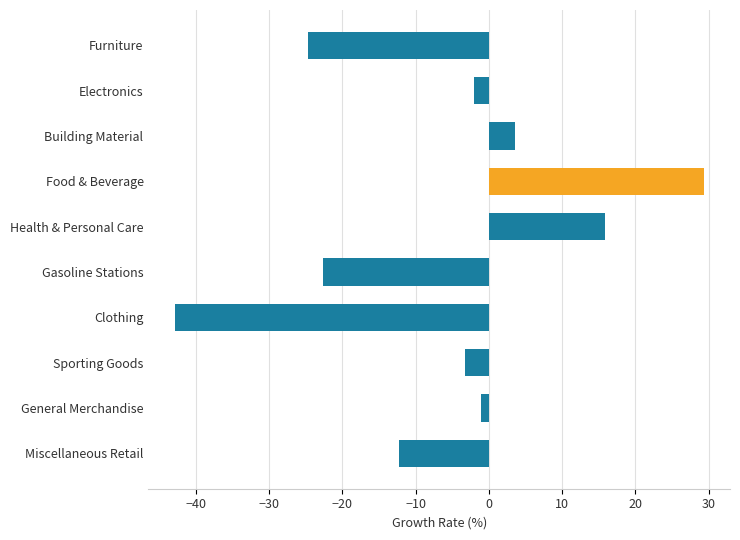

The value at Miscellaneous Retail is -12.3. True or false?

True